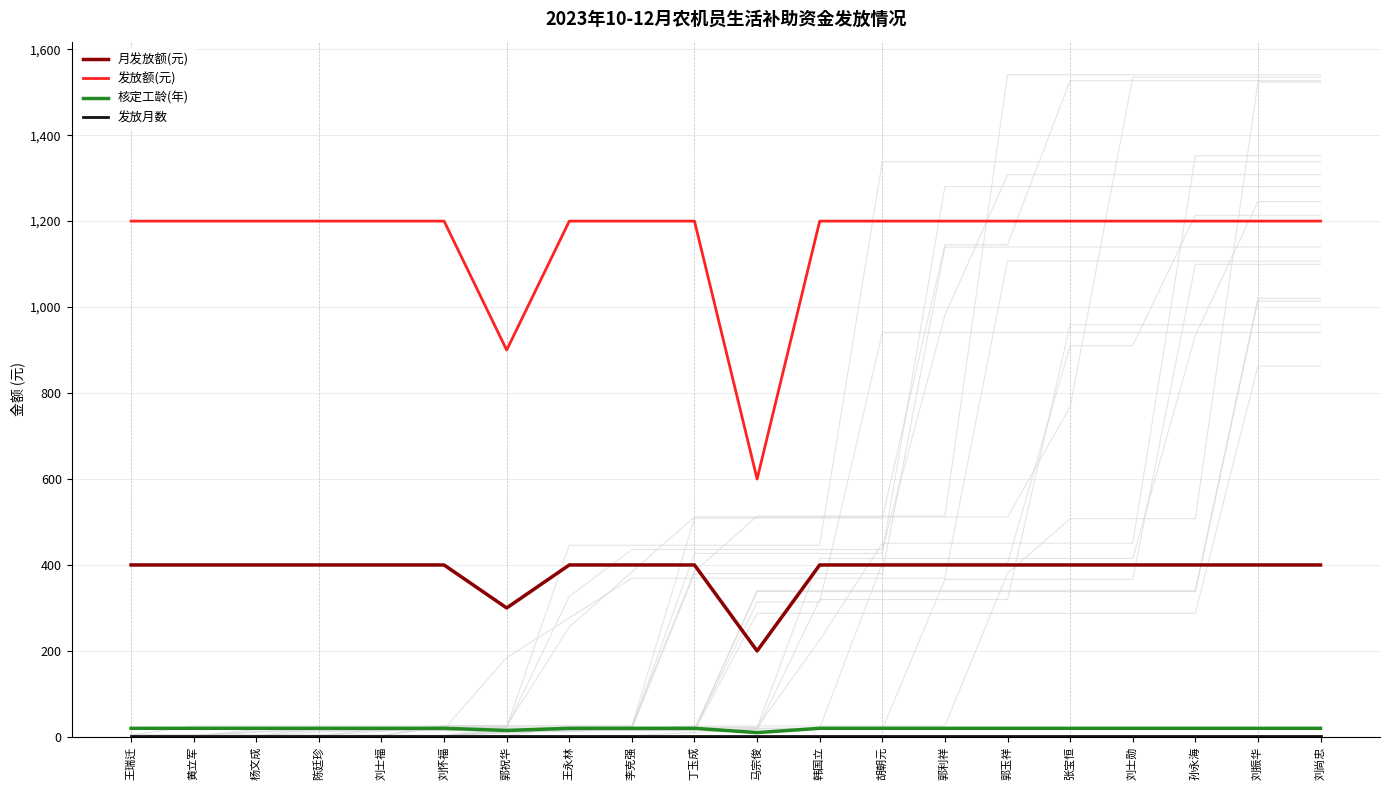

Does the chart display data point markers on the line(s)?

No